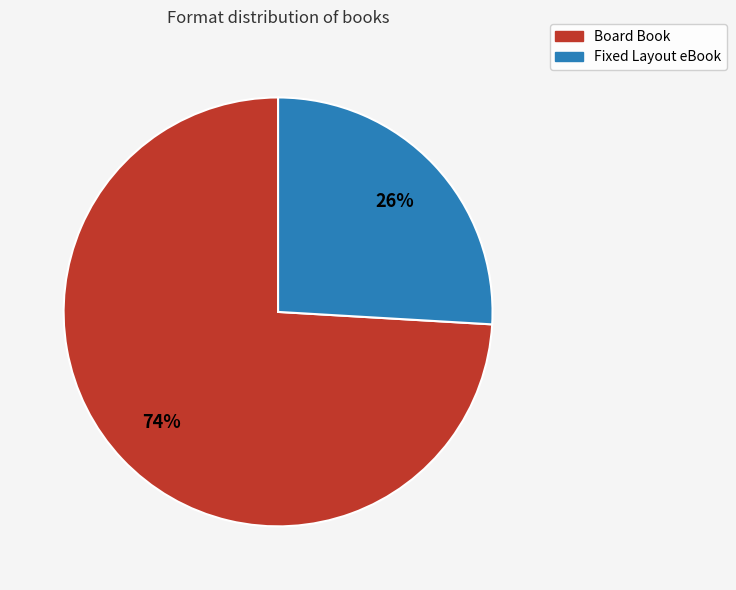

Rank the categories by value from highest to lowest.

Board Book, Fixed Layout eBook